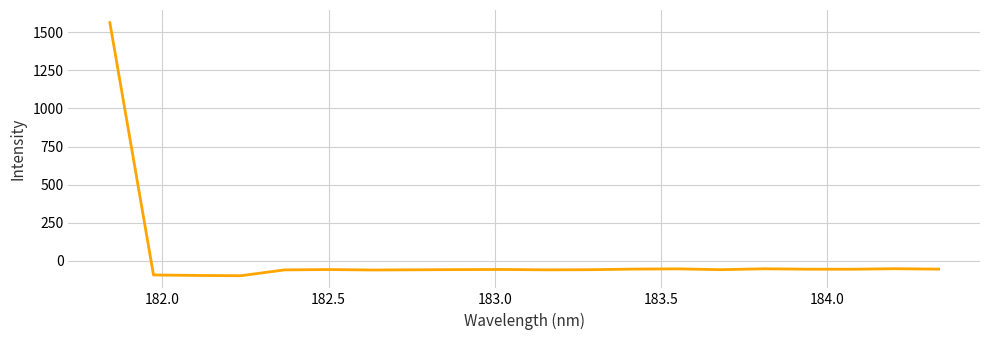

What is the greatest value displayed?

1563.4